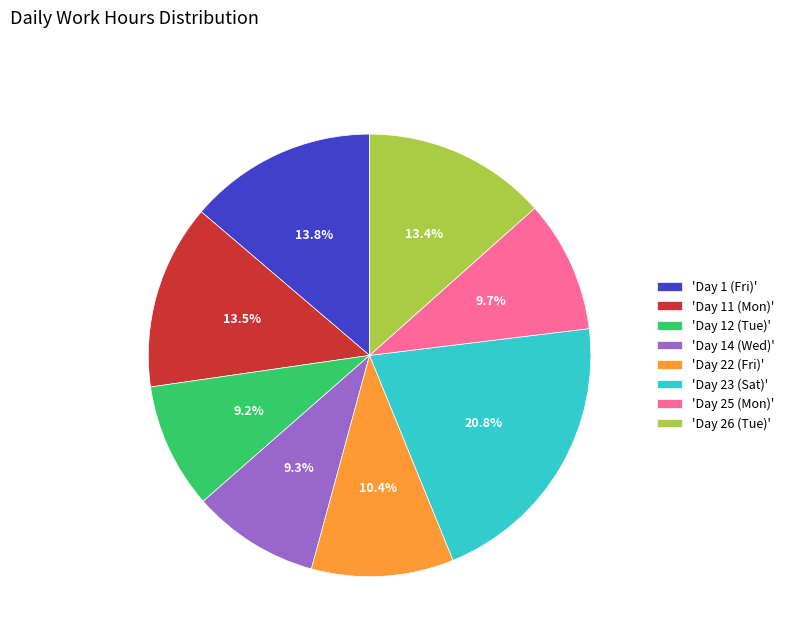

What portion of the pie excludes 'Day 11 (Mon)'?

86.5%